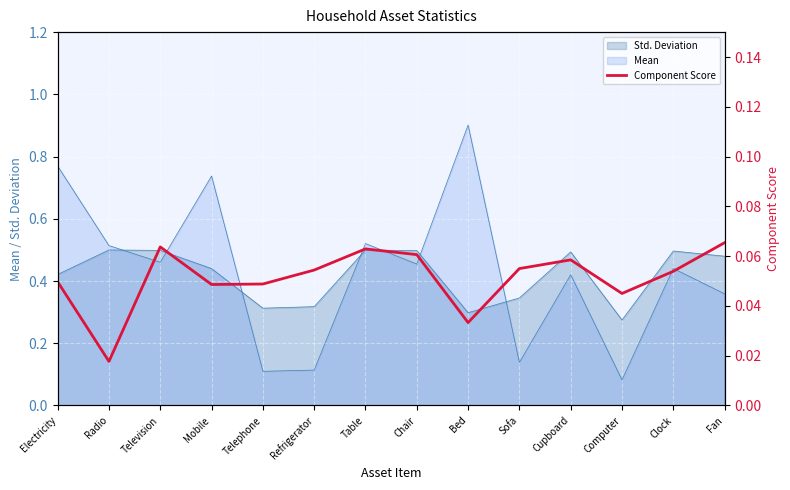

Rank the categories by value from lowest to highest.

Radio, Bed, Computer, Mobile, Telephone, Electricity, Clock, Refrigerator, Sofa, Cupboard, Chair, Table, Television, Fan